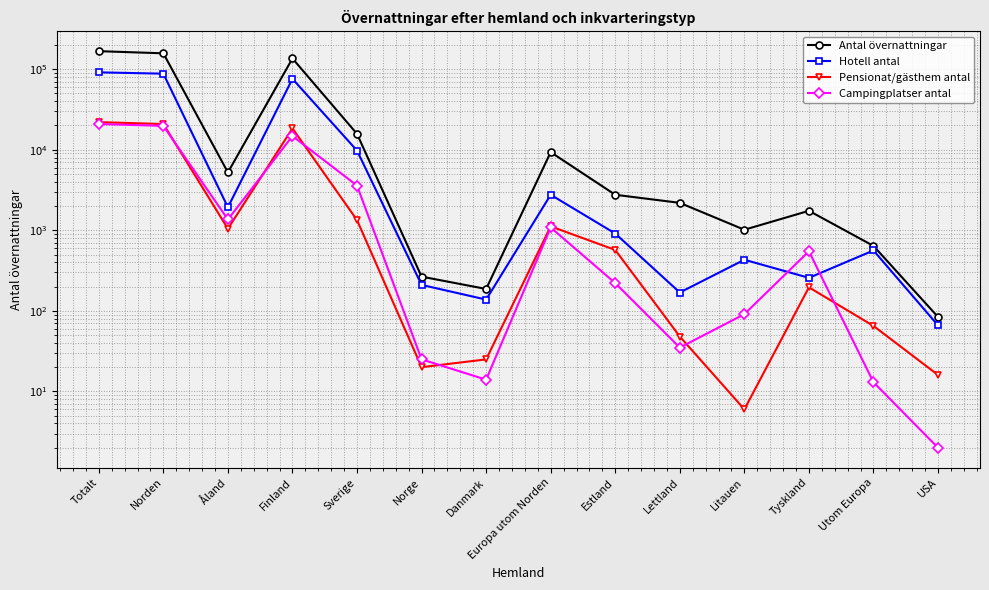

Is the value of Hotell antal at Danmark greater than the value of Antal övernattningar at Estland?

No